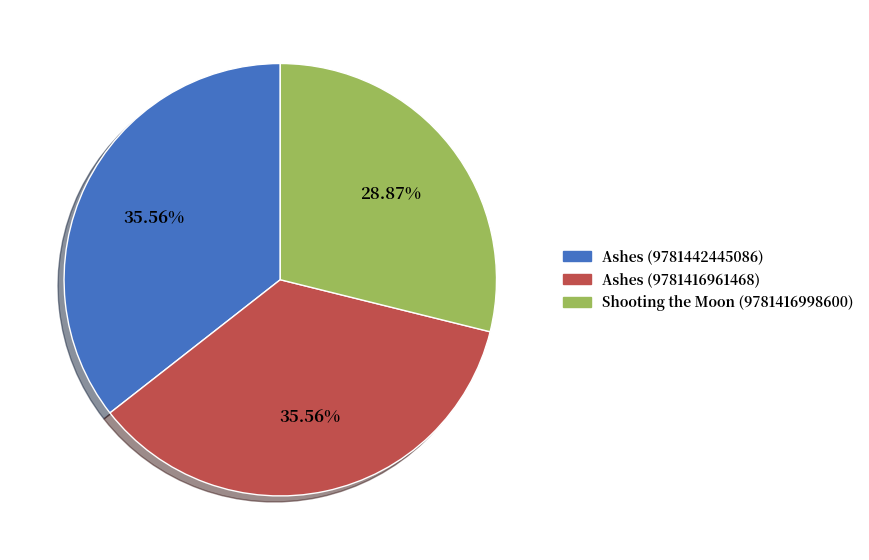

To the nearest percent, what is the combined percentage of Shooting the Moon (9781416998600) and Ashes (9781442445086)?

64%